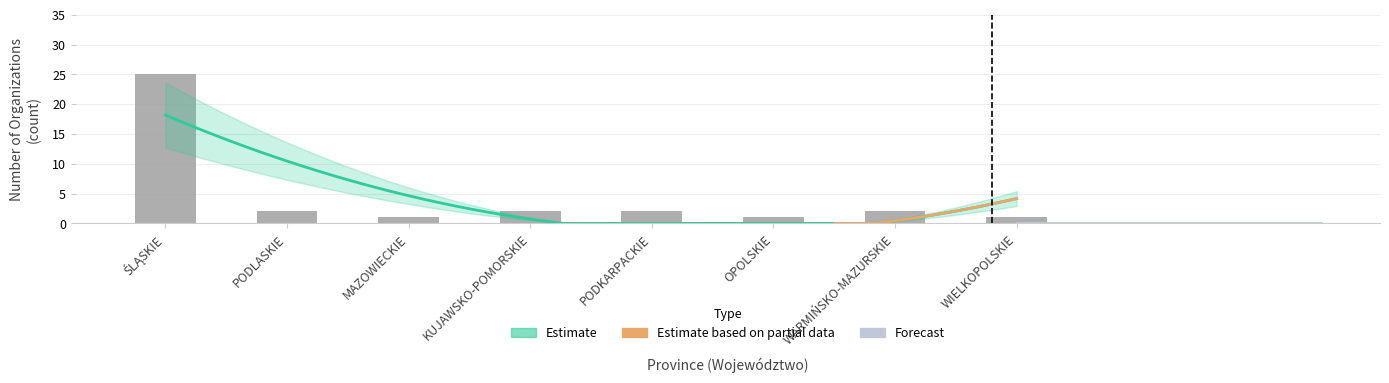

At which label is the value closest to 13?

PODLASKIE